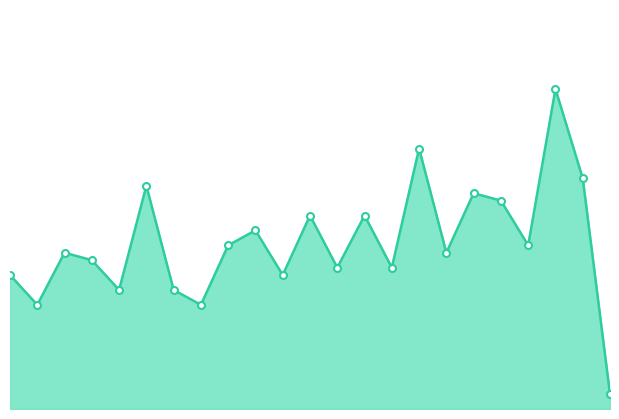

At which category does the chart reach its peak across all series?

2024-03